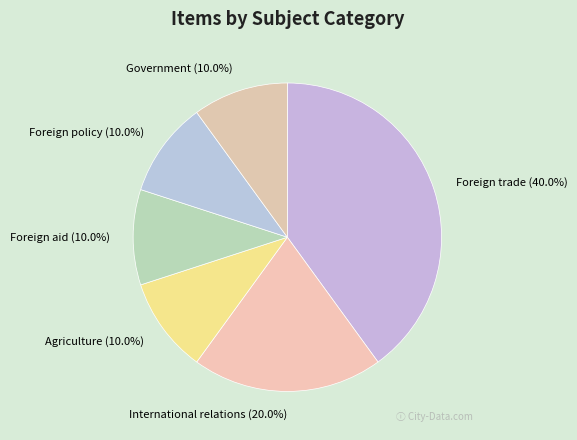

Is it true that Agriculture is 20% of the pie?

False